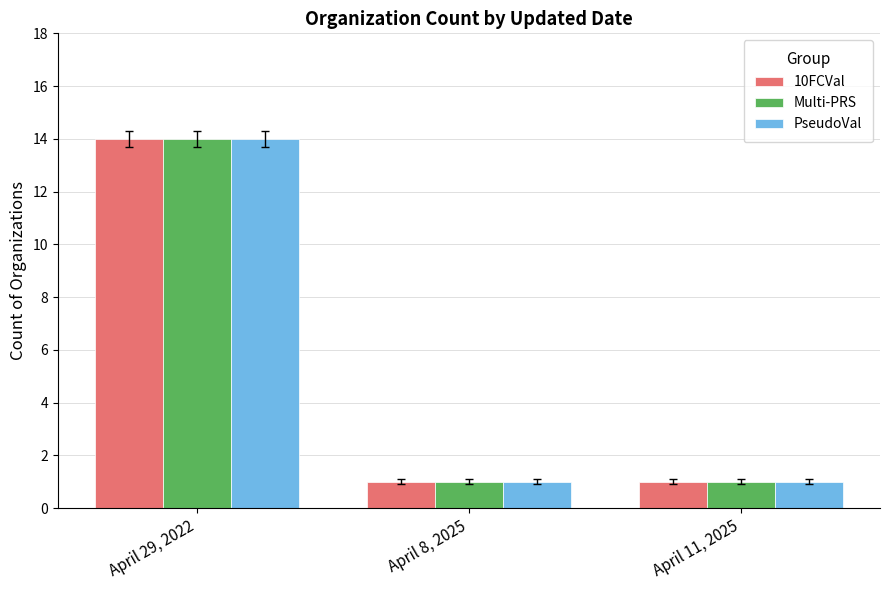

What is the total value across all series at April 11, 2025?

3